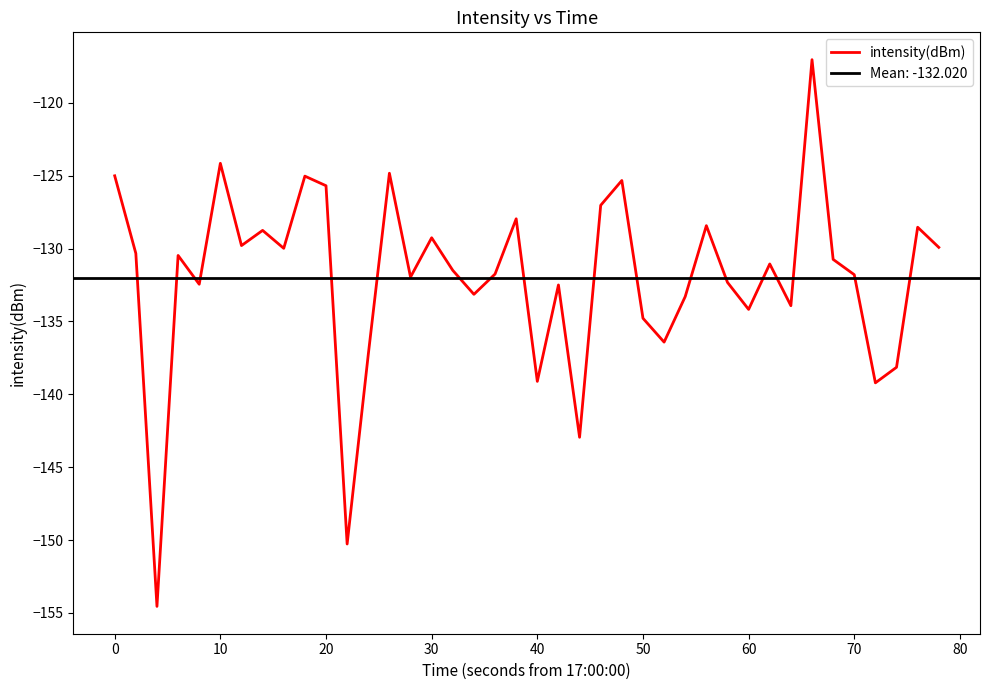

Reading left to right, list all the values displayed in this chart.

-125.0	-130.3	-154.6	-130.5	-132.4	-124.1	-129.8	-128.8	-130.0	-125.0	-125.7	-150.3	-137.3	-124.8	-132.0	-129.3	-131.5	-133.1	-131.7	-128.0	-139.1	-132.5	-142.9	-127.0	-125.3	-134.8	-136.4	-133.3	-128.4	-132.3	-134.2	-131.1	-133.9	-117.0	-130.7	-131.8	-139.2	-138.1	-128.5	-129.9